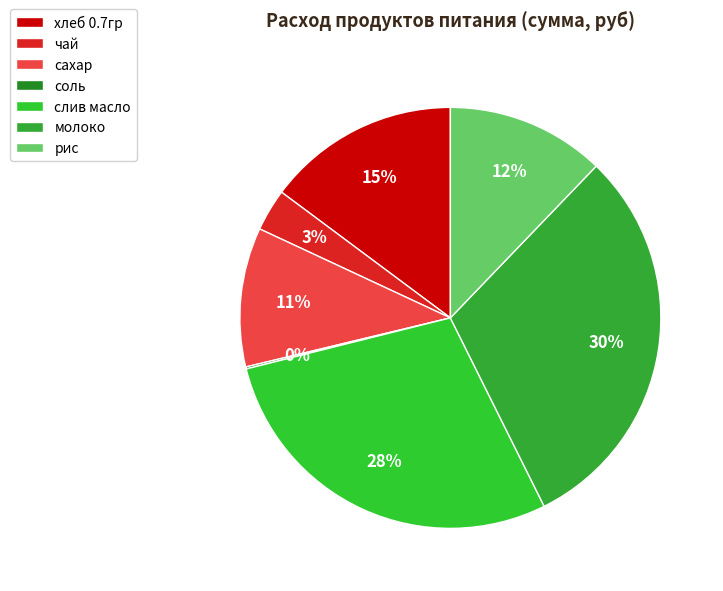

Which slice is the smallest?

соль